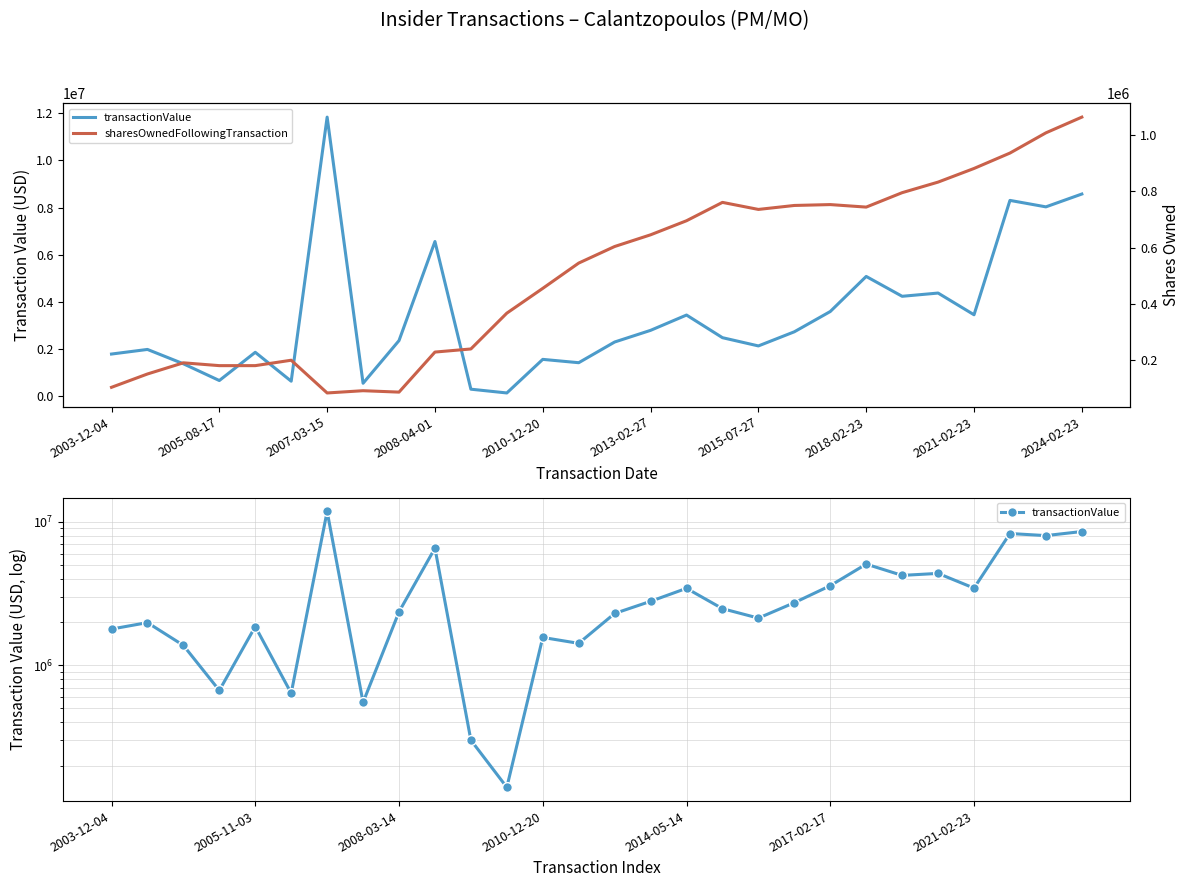

Count the number of categories in the chart.

28